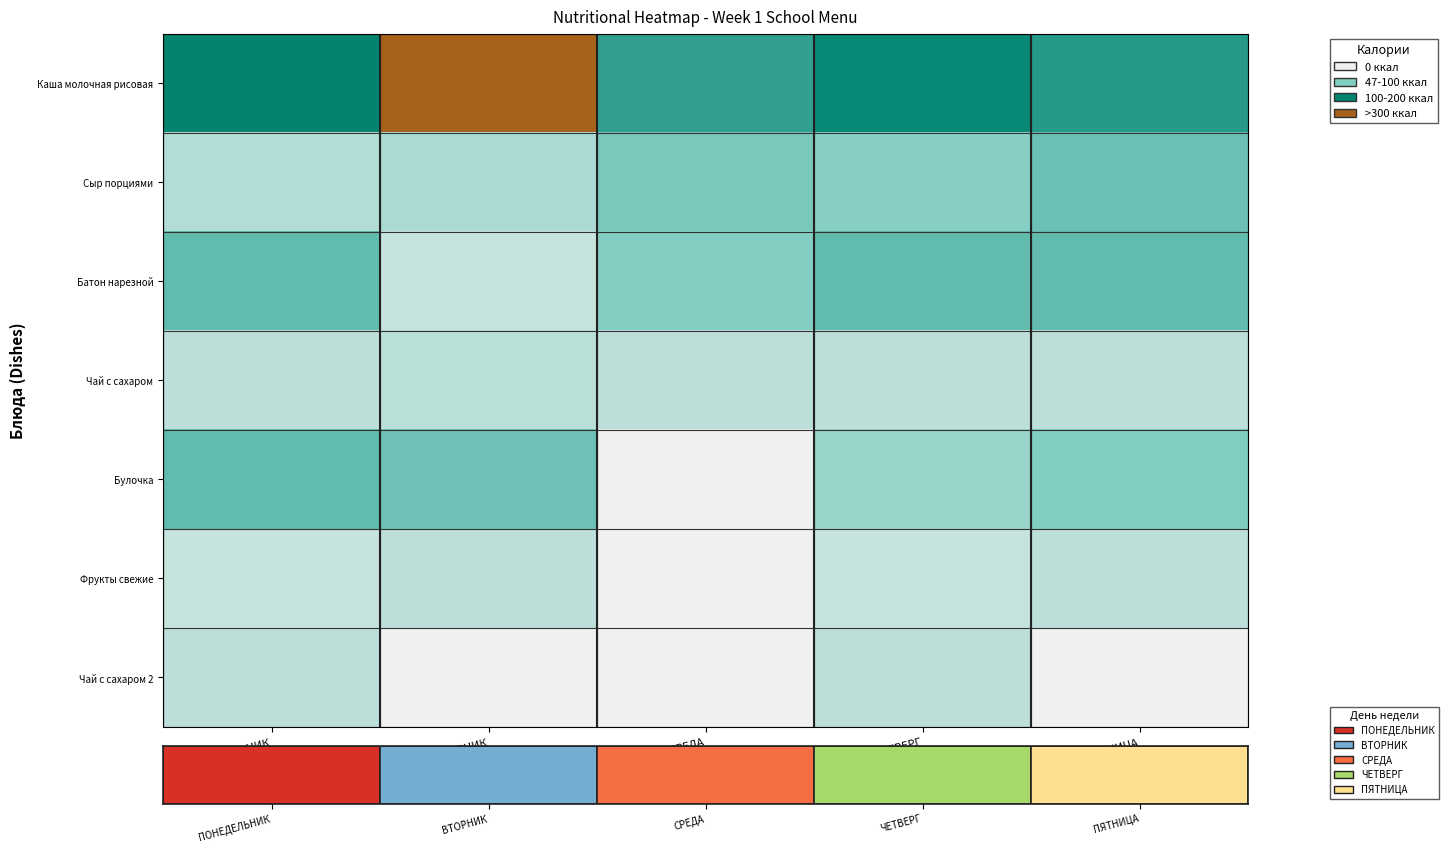

Which has a higher value, СРЕДА or ПЯТНИЦА?

ПЯТНИЦА